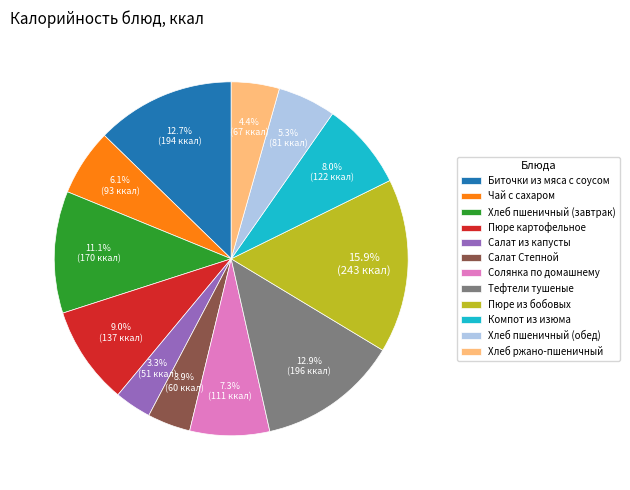

Is Салат Степной the majority of the pie?

No